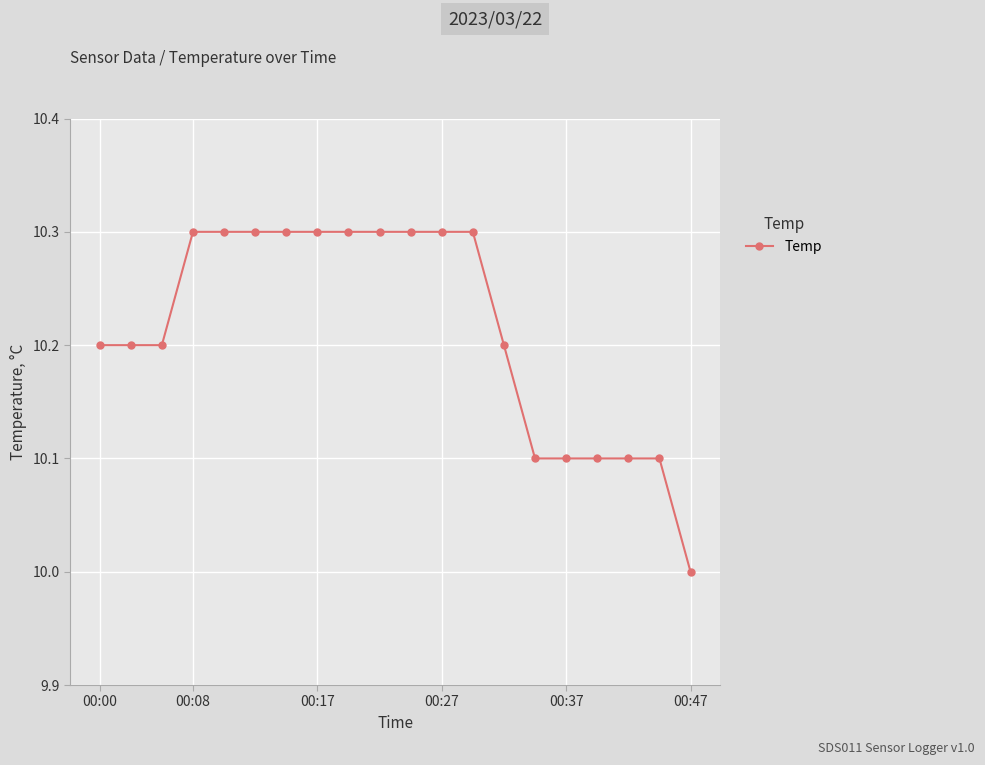

What is the sum of all values?

204.3